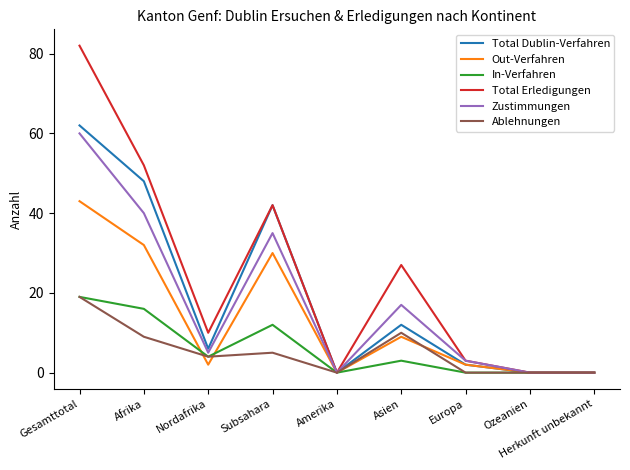

What is the difference between the maximum and minimum values in the Total Dublin-Verfahren series?

62